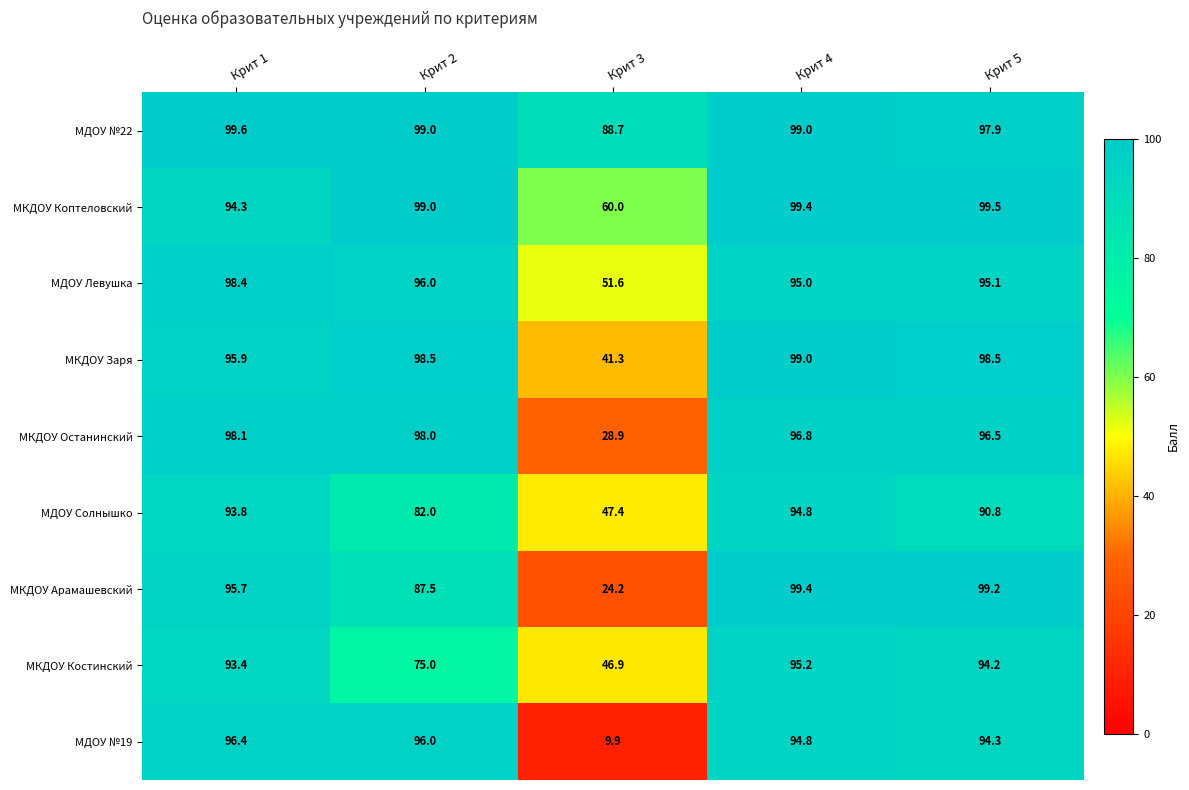

What is the difference between the МДОУ №22 values at Крит 1 and Крит 5?

1.7